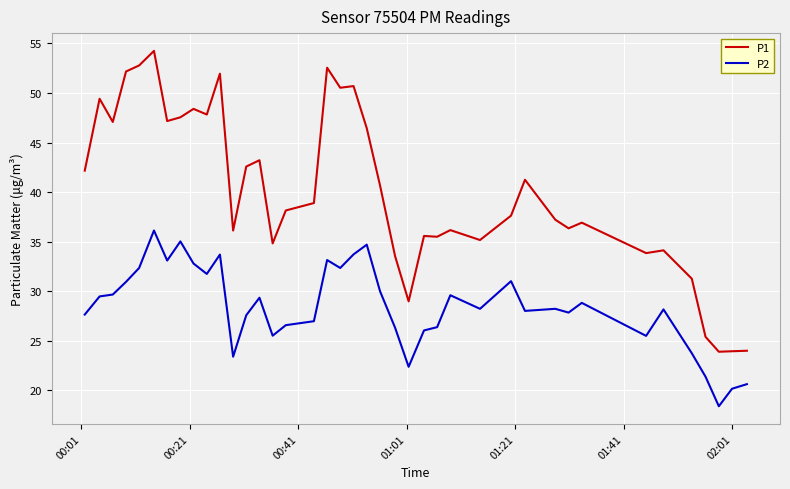

What is the lowest value of the P2 series?

18.4